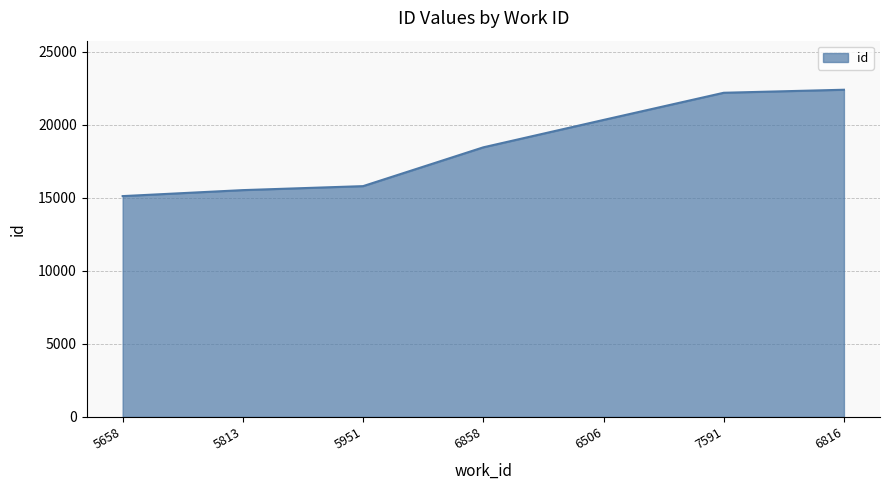

Reading right to left, extract all data points from this chart.

6816=22395	7591=22188	6506=20328	6858=18453	5951=15797	5813=15524	5658=15114